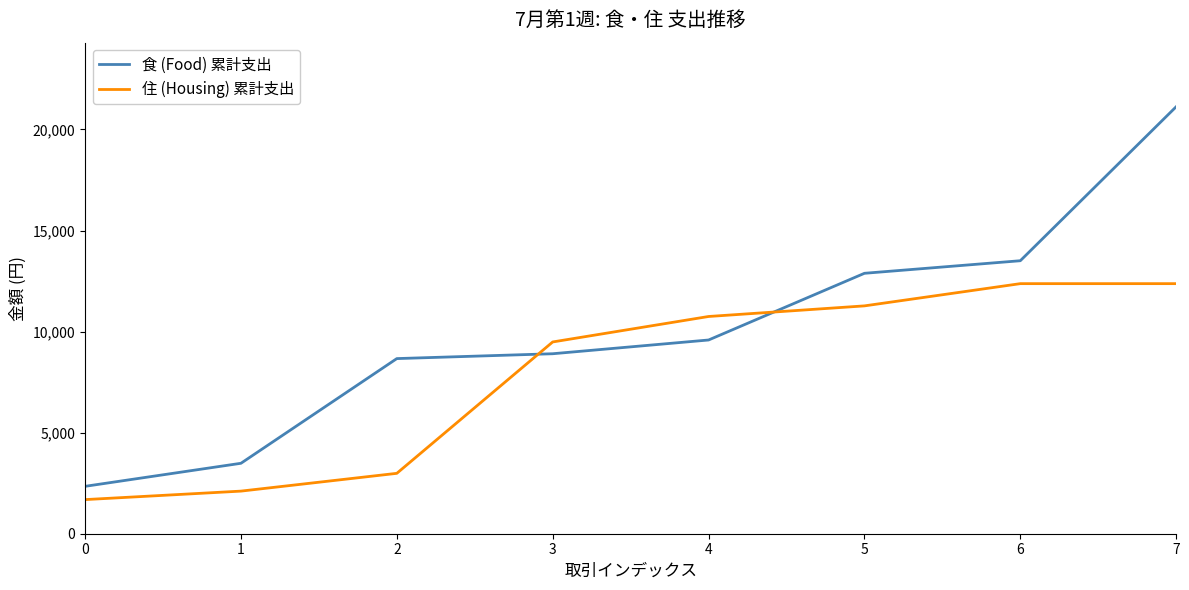

True or false: 住 (Housing) 累計支出 has a value of 19225 at 5.

False